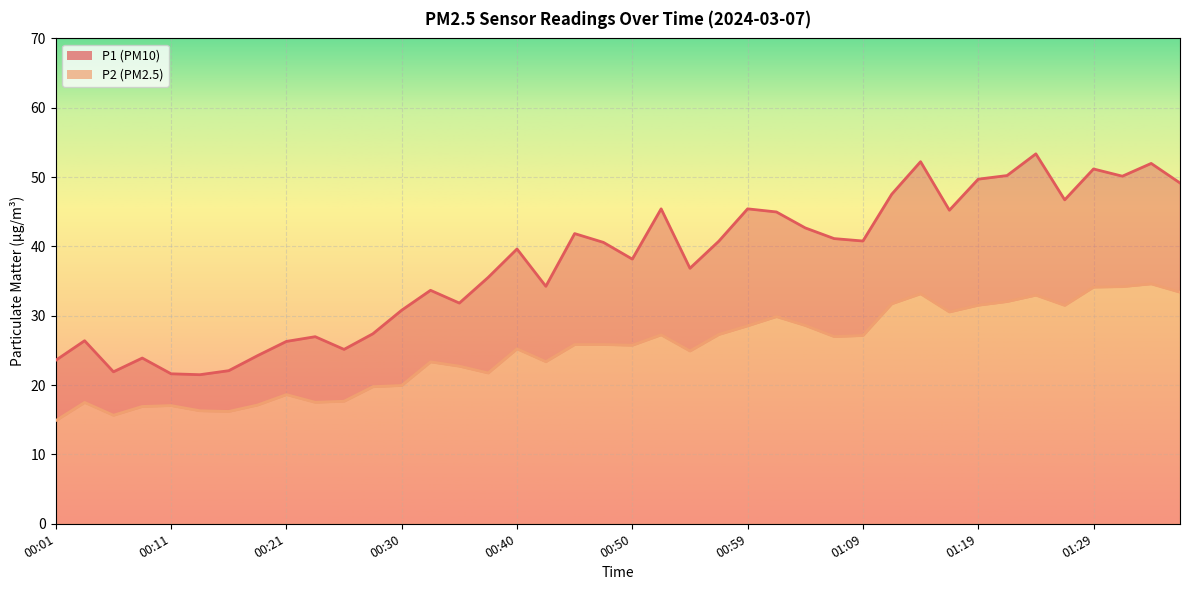

Which series changed the most between 00:25 and 00:33?

P1